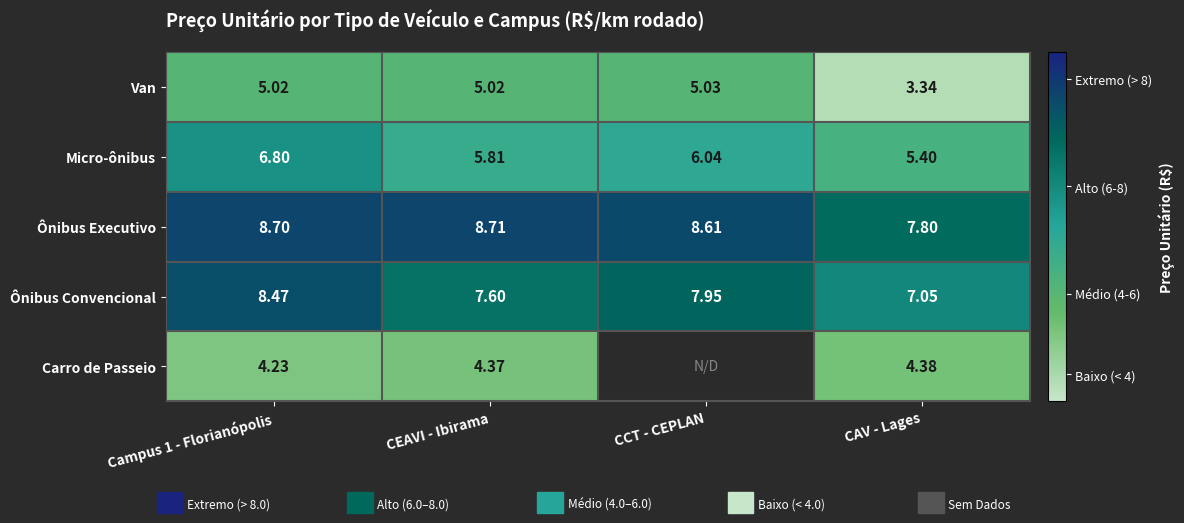

At which category does the chart reach its peak across all series?

CEAVI - Ibirama